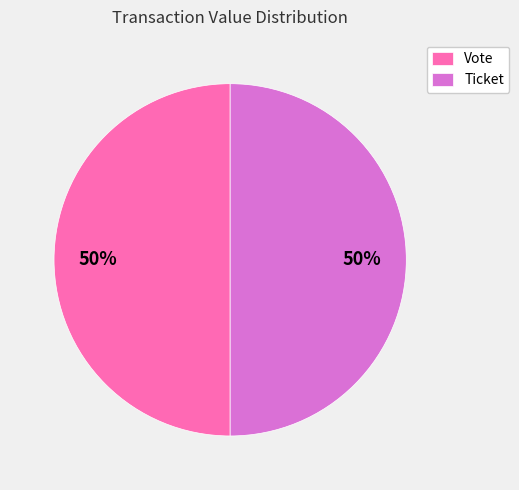

Do Ticket and Vote together represent more than half of the pie?

Yes